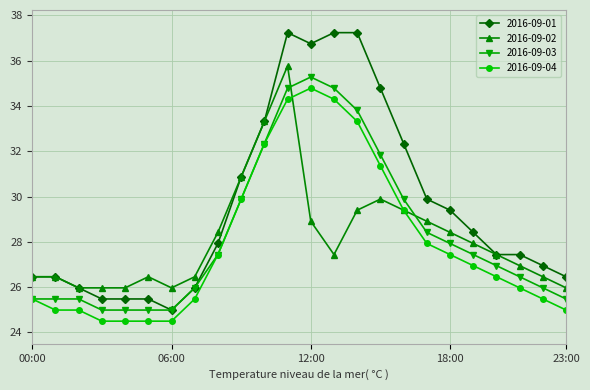

Does the chart have visible grid lines?

Yes